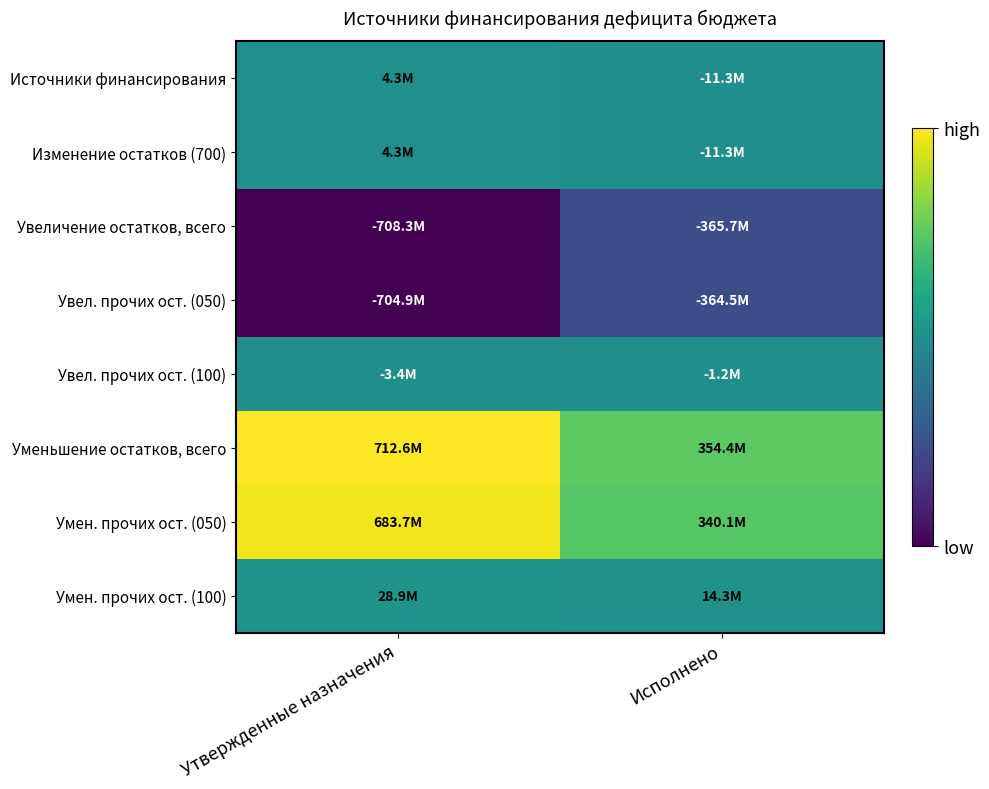

Reading left to right, extract all data points from this chart.

Источники финансирования: Утвержденные назначения=4274751.8	Исполнено=-11329689.6
Изменение остатков (700): Утвержденные назначения=4274751.8	Исполнено=-11329689.6
Увеличение остатков, всего: Утвержденные назначения=-708318511.0	Исполнено=-365731006.0
Увел. прочих ост. (050): Утвержденные назначения=-704915511.0	Исполнено=-364514888.6
Увел. прочих ост. (100): Утвержденные назначения=-3403000.0	Исполнено=-1216117.4
Уменьшение остатков, всего: Утвержденные назначения=712593262.8	Исполнено=354401316.3
Умен. прочих ост. (050): Утвержденные назначения=683723050.3	Исполнено=340109530.0
Умен. прочих ост. (100): Утвержденные назначения=28870212.5	Исполнено=14291786.3